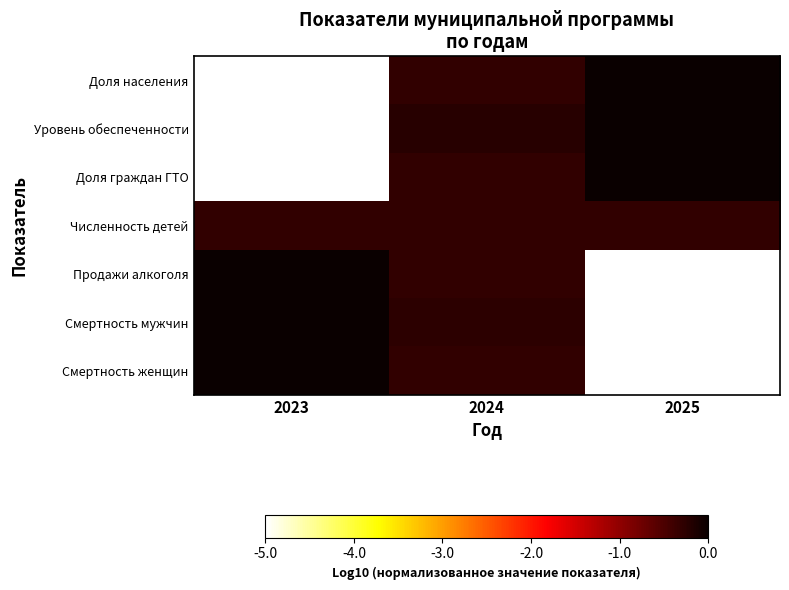

Rank the series by their maximum value, from highest to lowest.

Доля населения, Уровень обеспеченности, Доля граждан ГТО, Продажи алкоголя, Смертность мужчин, Смертность женщин, Численность детей